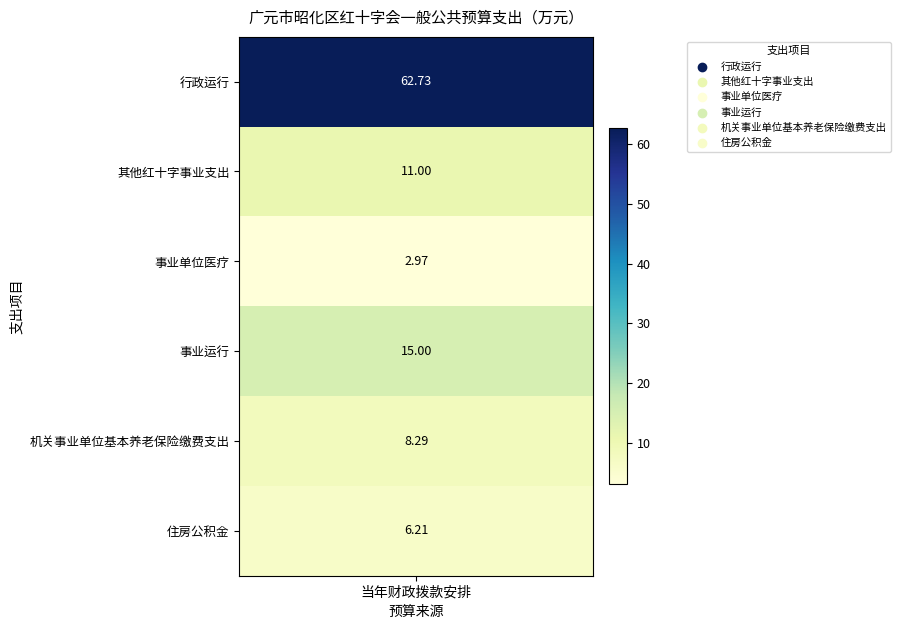

Count the number of values greater than 11.

2